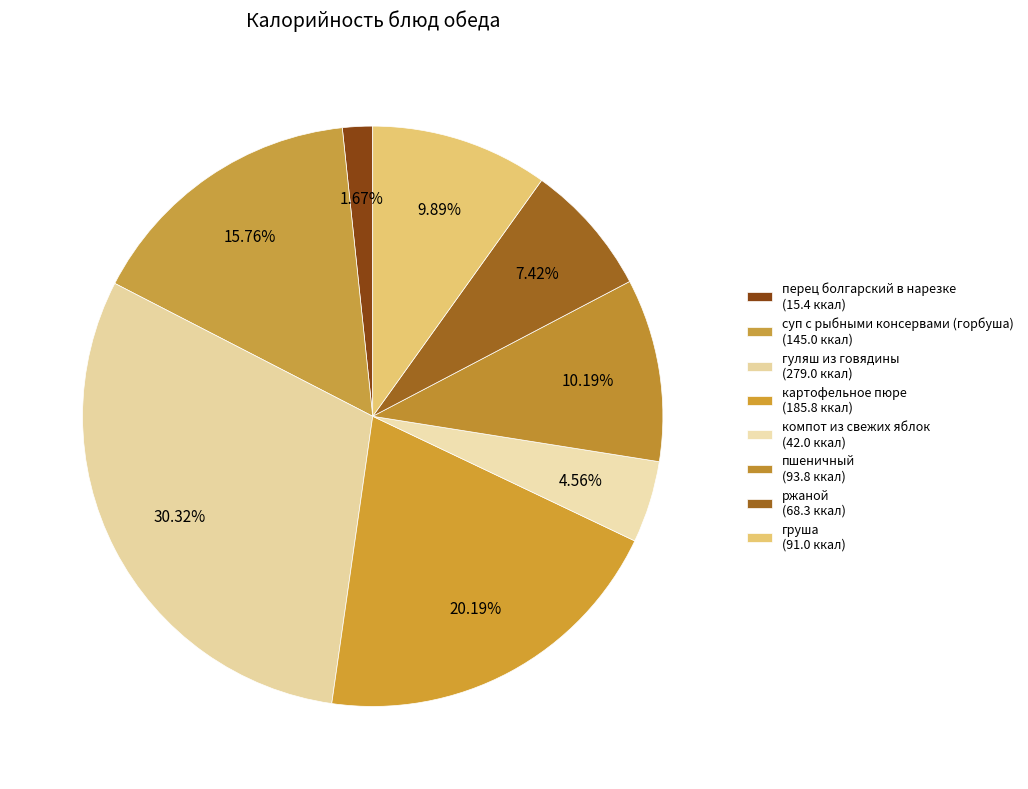

Is there any slice that represents more than half of the pie?

No